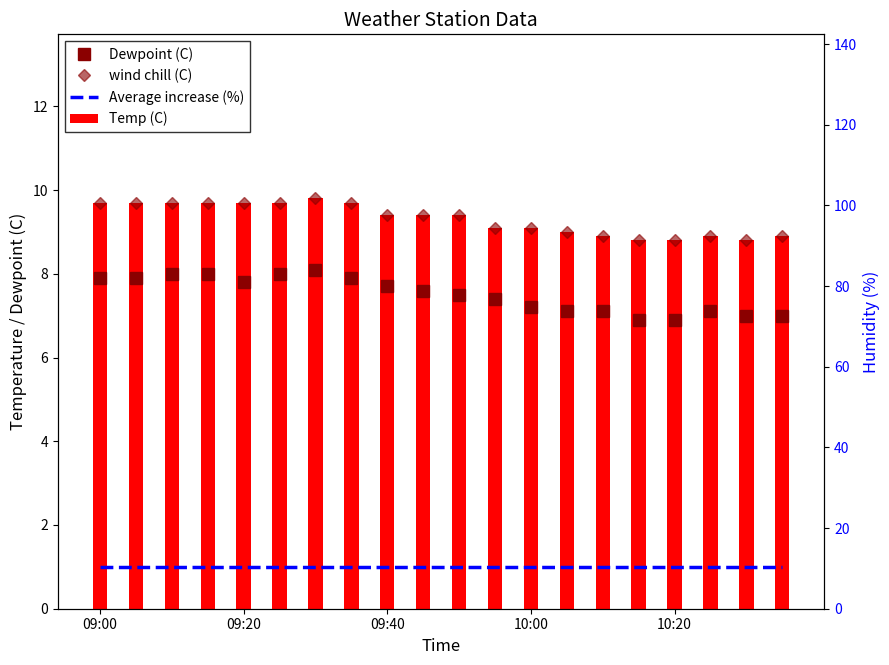

Does the chart contain any negative values?

No